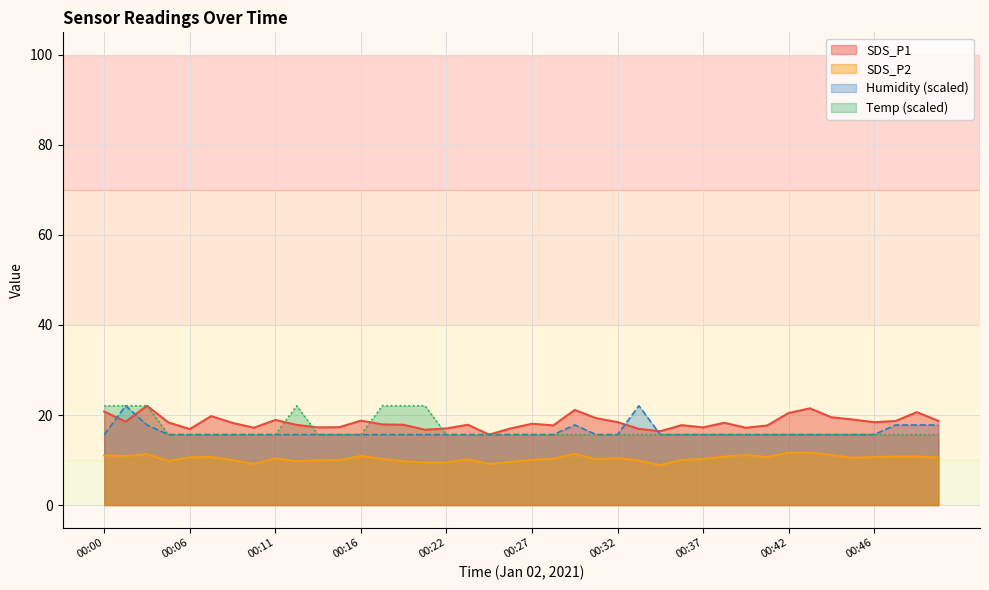

What is the sum of the Humidity values at 00:40 and 00:38?

31.3